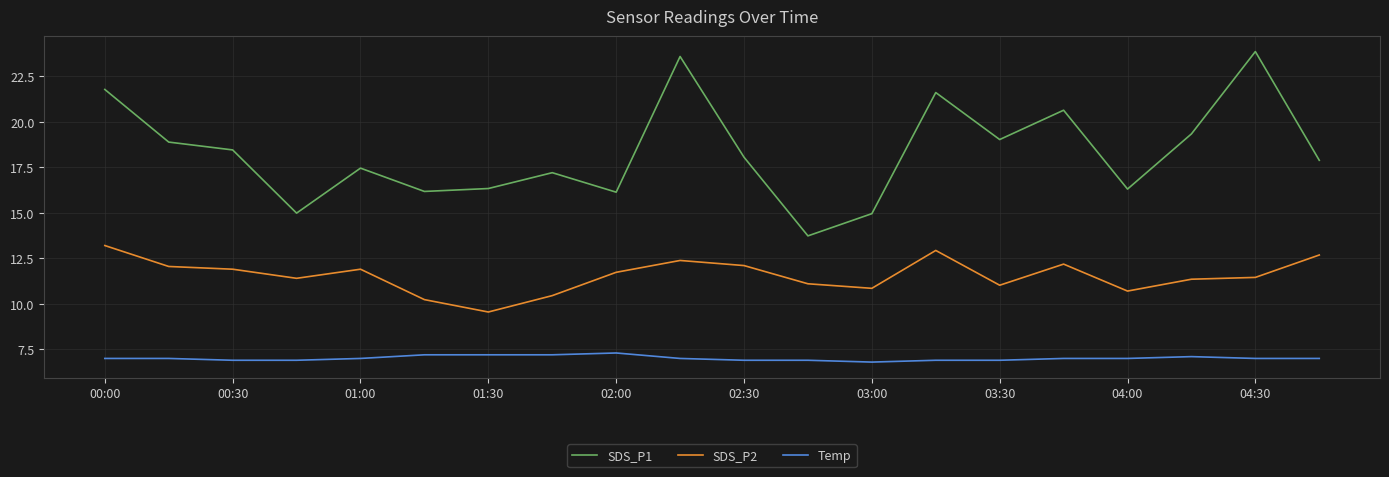

Which series has the widest spread of values?

SDS_P1